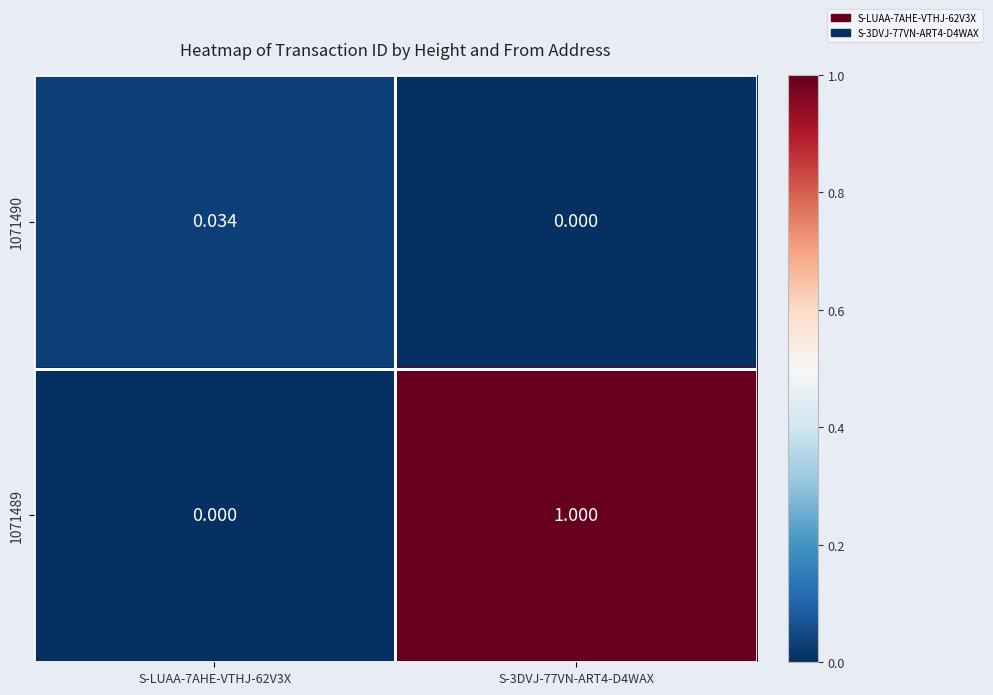

Reading left to right, what are all the values shown in this chart?

1071490: S-LUAA-7AHE-VTHJ-62V3X=0.0	S-3DVJ-77VN-ART4-D4WAX=0.0
1071489: S-LUAA-7AHE-VTHJ-62V3X=0.0	S-3DVJ-77VN-ART4-D4WAX=1.0